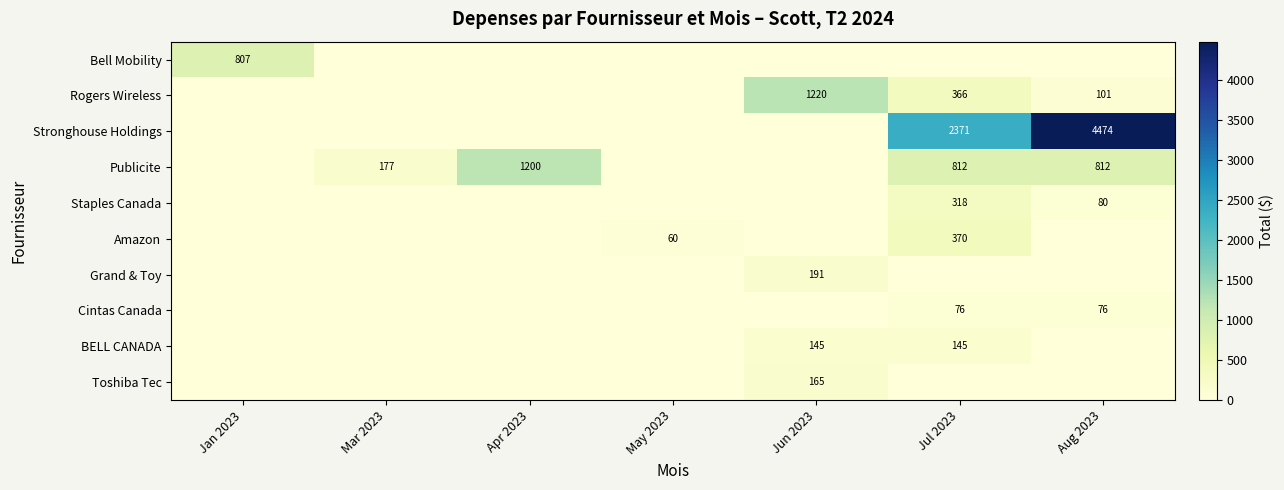

What is the average value of the Staples Canada series?

56.9